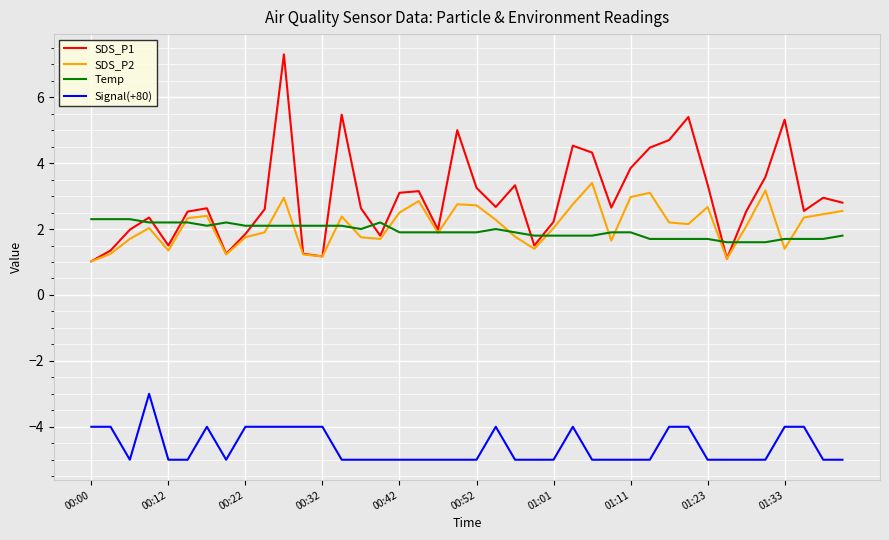

Rank the series by their maximum value, from lowest to highest.

Signal(+80), Temp, SDS_P2, SDS_P1